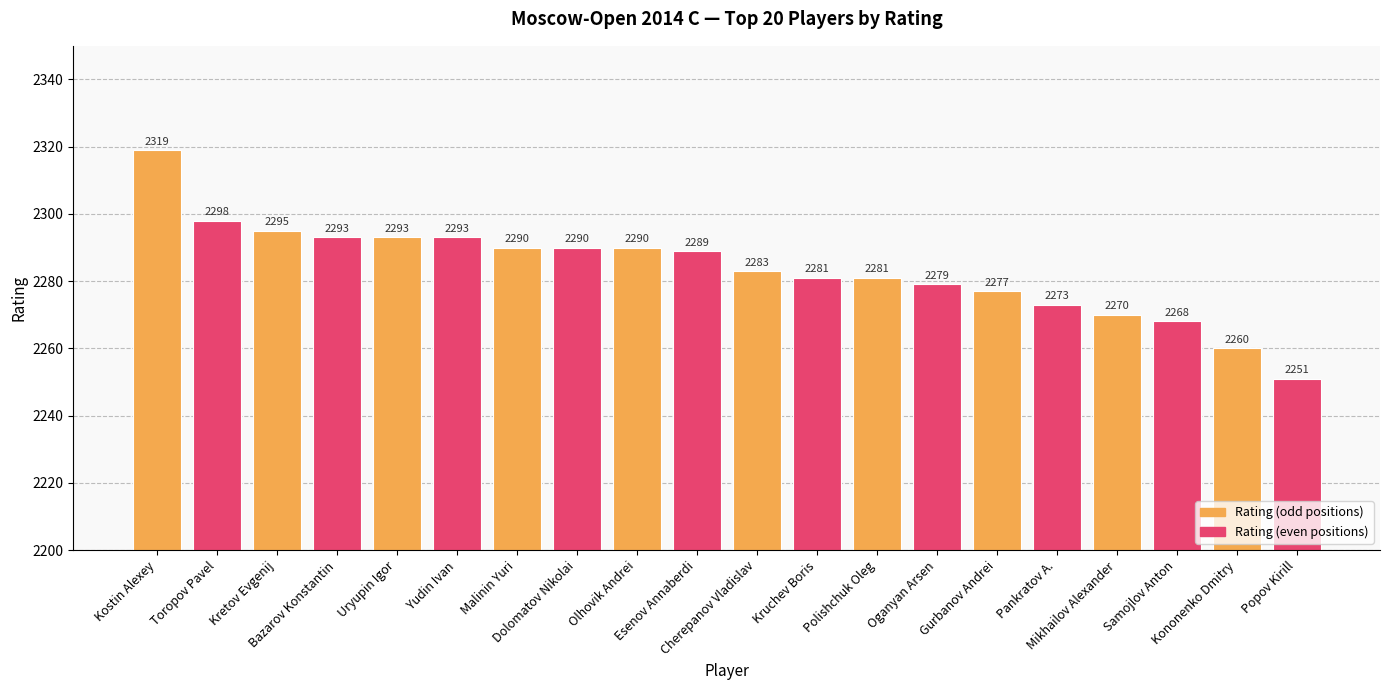

What is the difference between the values at Popov Kirill and Samojlov Anton?

17